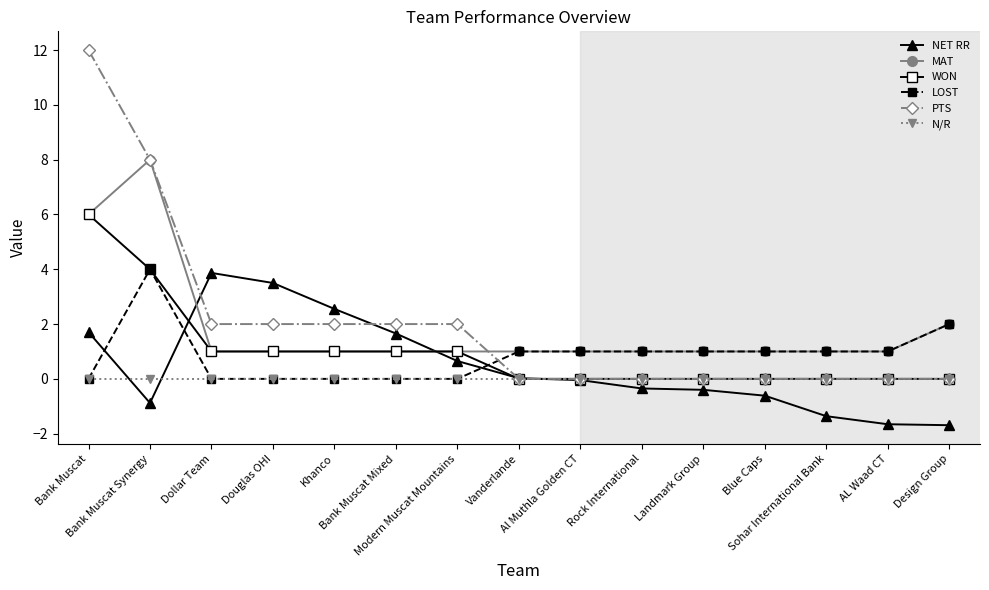

Between Bank Muscat Mixed and AL Waad CT, which series saw the biggest shift?

NET RR